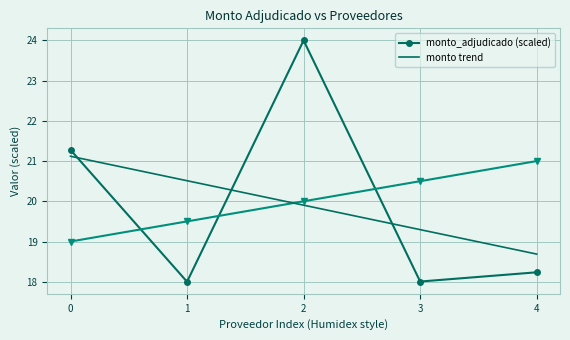

Rank the series by their maximum value, from highest to lowest.

monto_adjudicado (scaled), monto trend